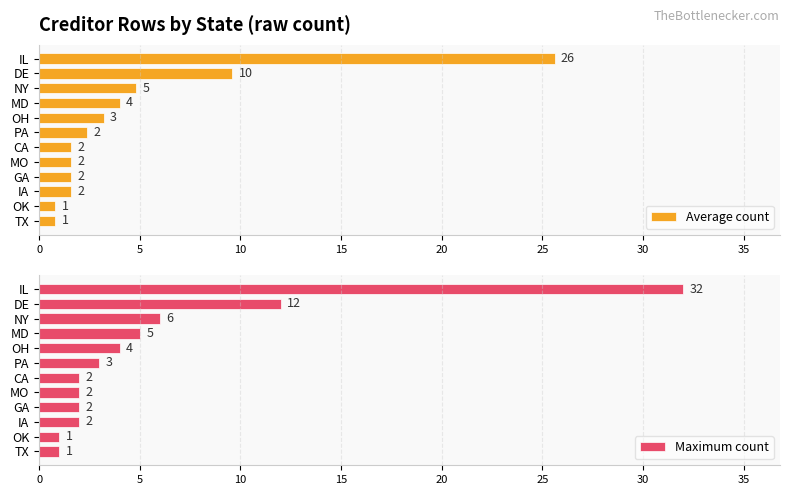

Which series has the widest spread of values?

Maximum count